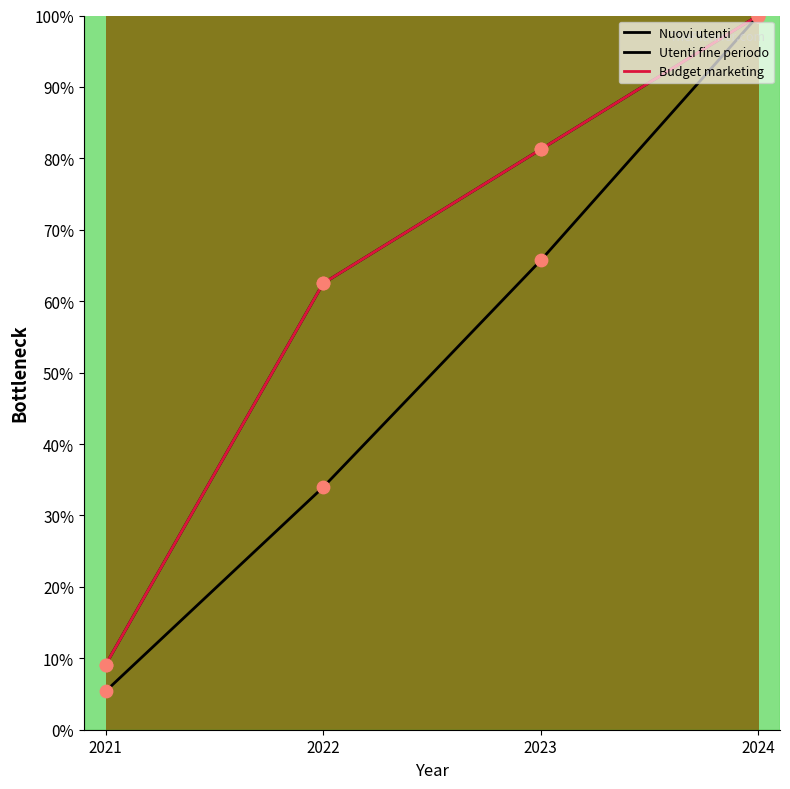

Which series has the largest total across all categories?

Nuovi utenti